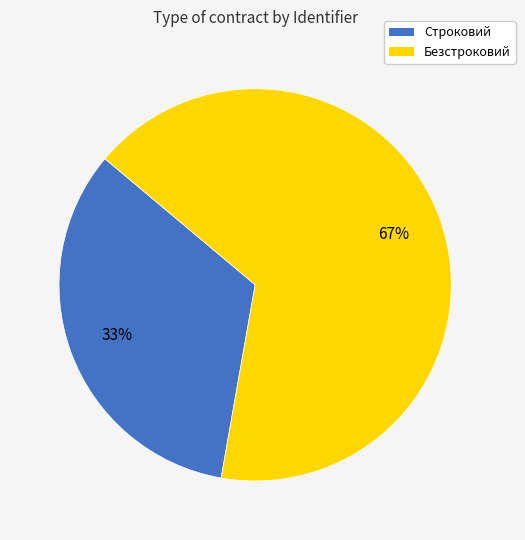

Do Строковий and Безстроковий together represent more than half of the pie?

Yes